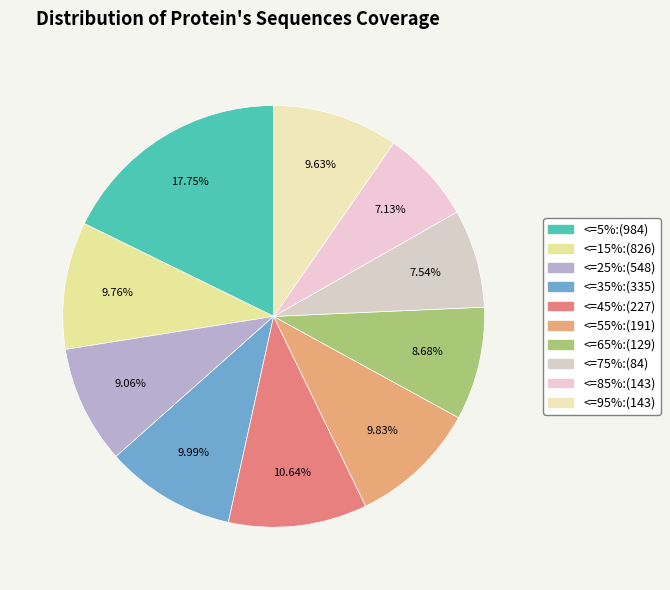

How many slices are in this pie chart?

10